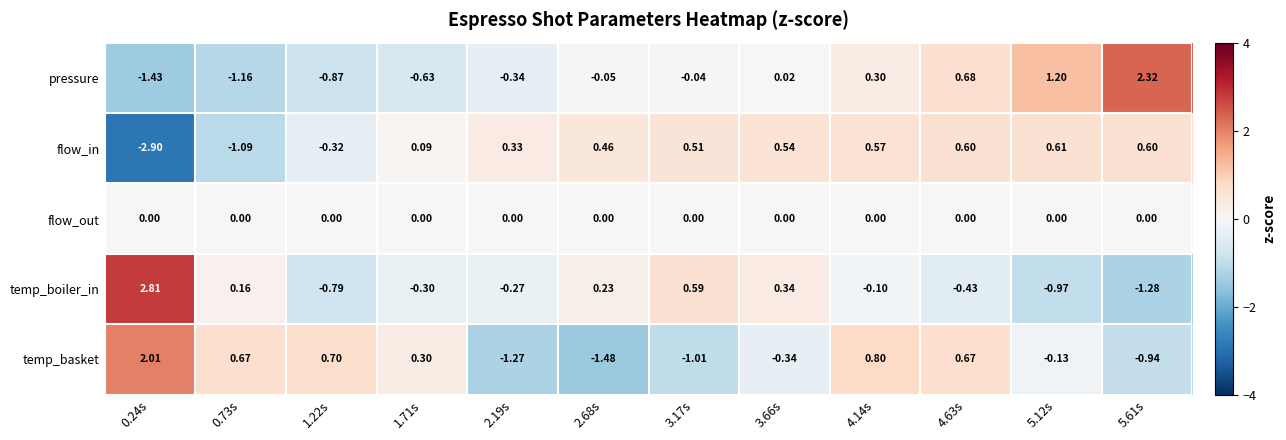

At 3.66s, list the series in order from largest to smallest.

flow_in, temp_boiler_in, pressure, flow_out, temp_basket